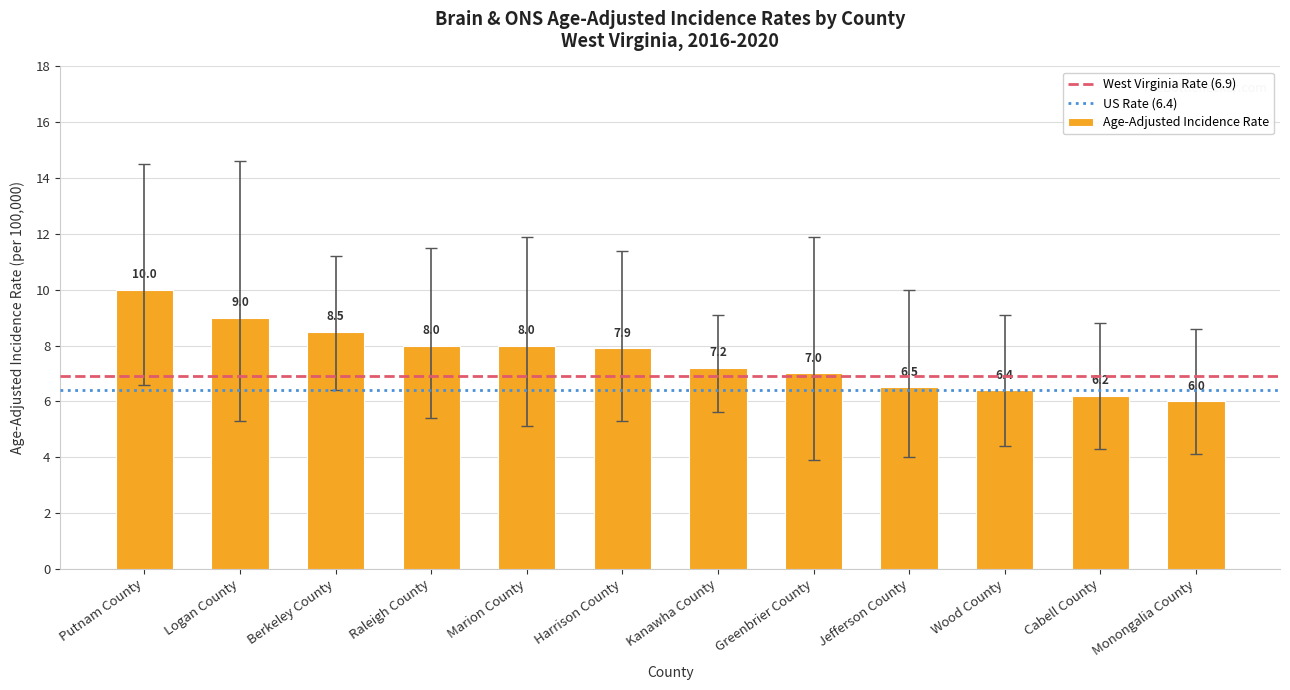

What is the difference between the values at Cabell County and Monongalia County?

0.2